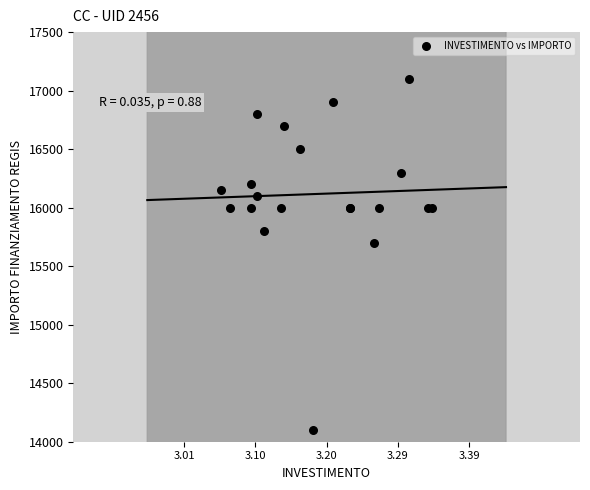

What Y value in the scatter plot is closest to 15600?

15700